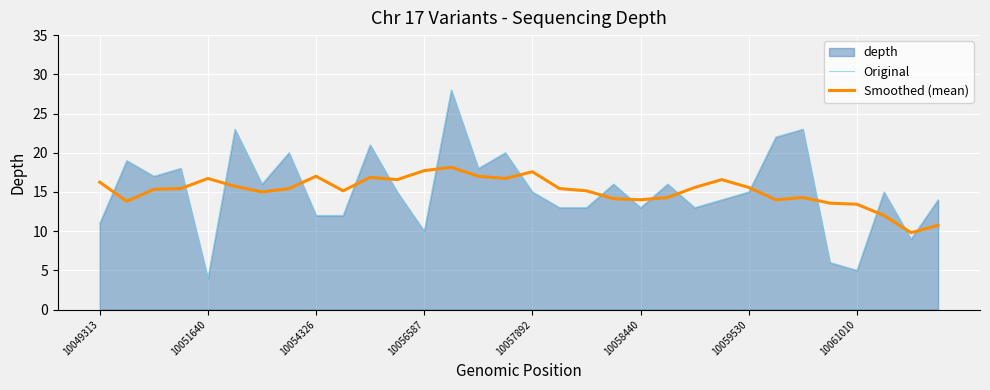

How many data points in Original are less than 15?

14